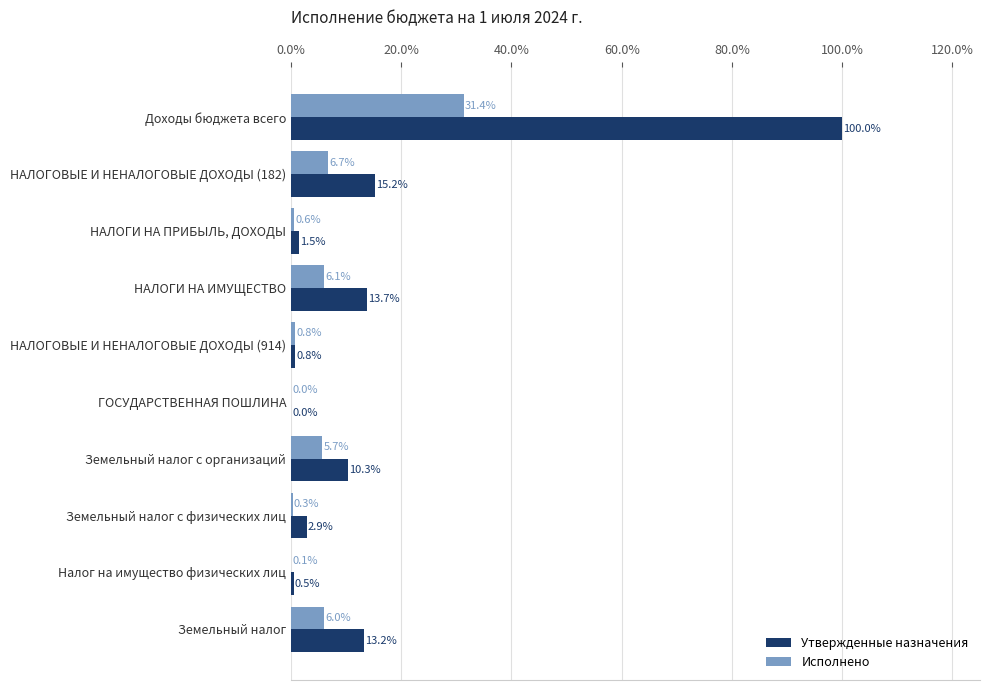

True or false: Исполнено has a value of 19.6 at Доходы бюджета всего.

False